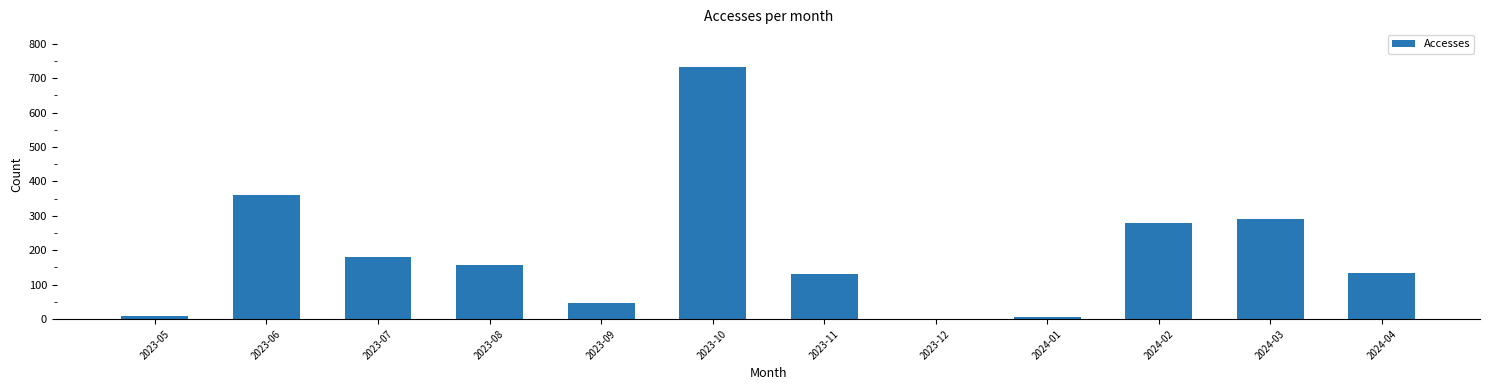

What is the sum of all values?

2328